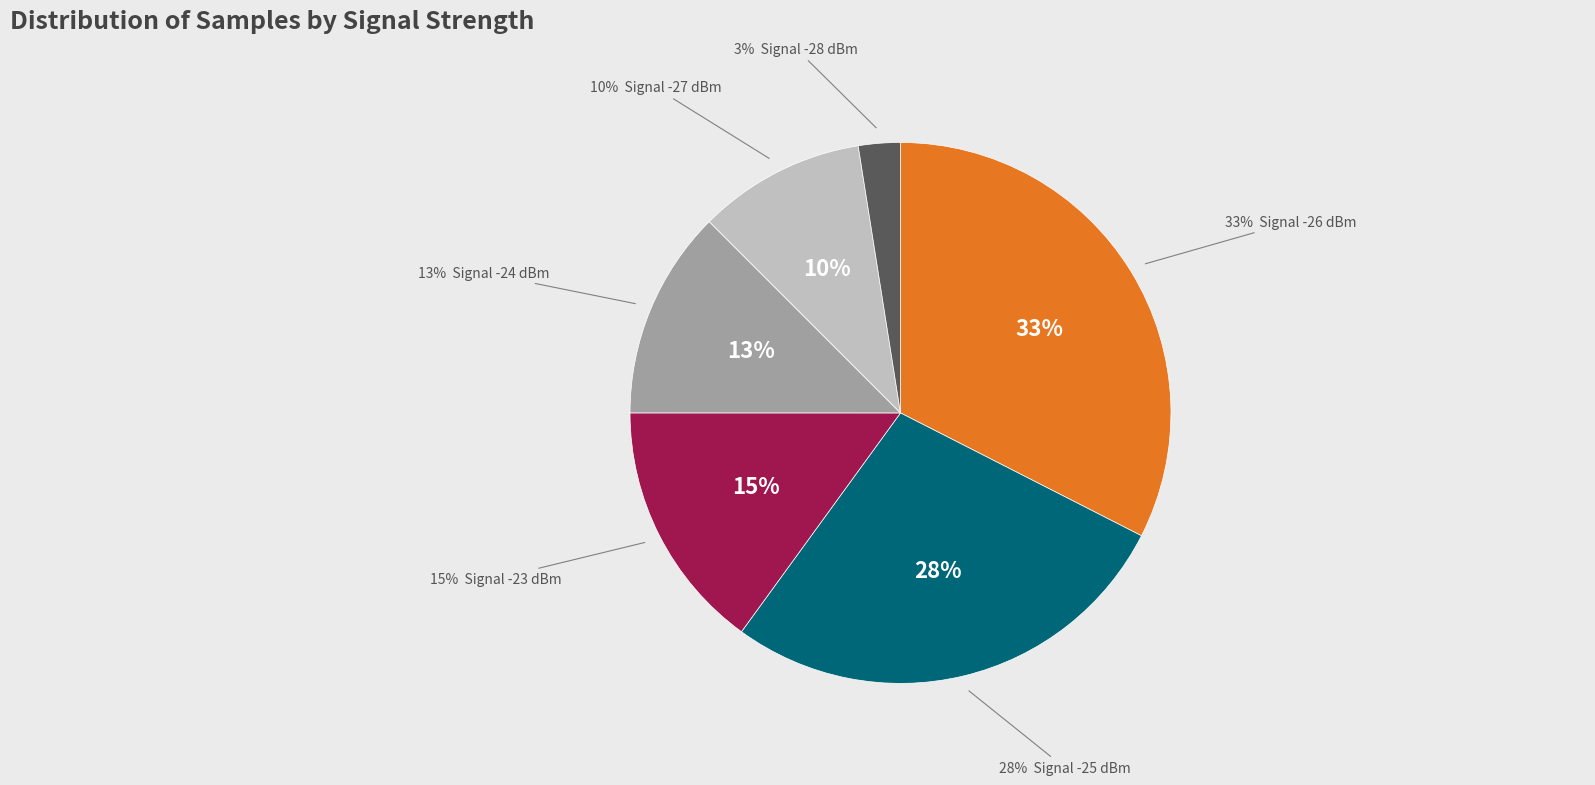

Is it true that -26 is 16% of the pie?

False